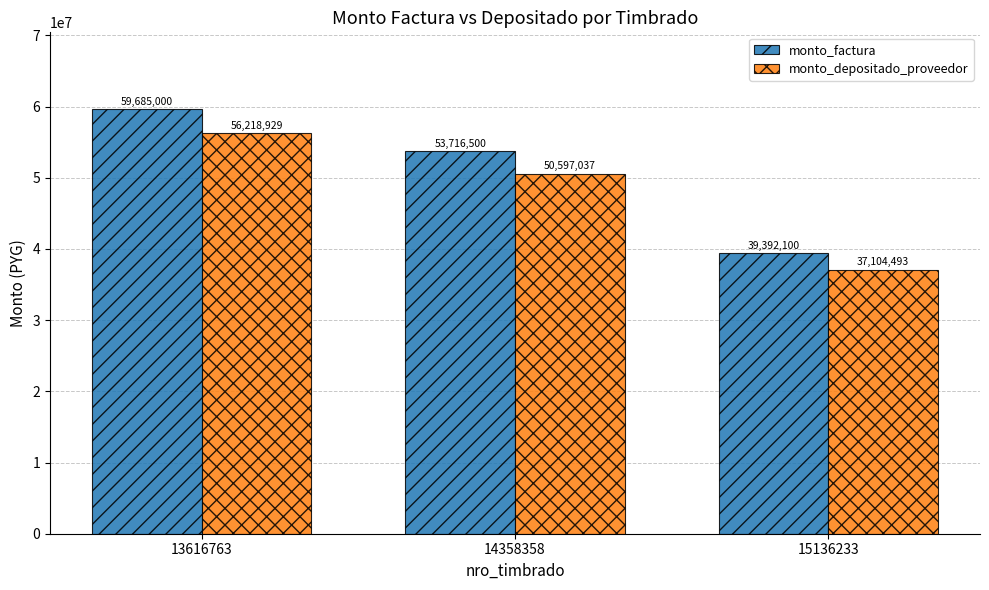

What is the total value across all series at 15136233?

76496593